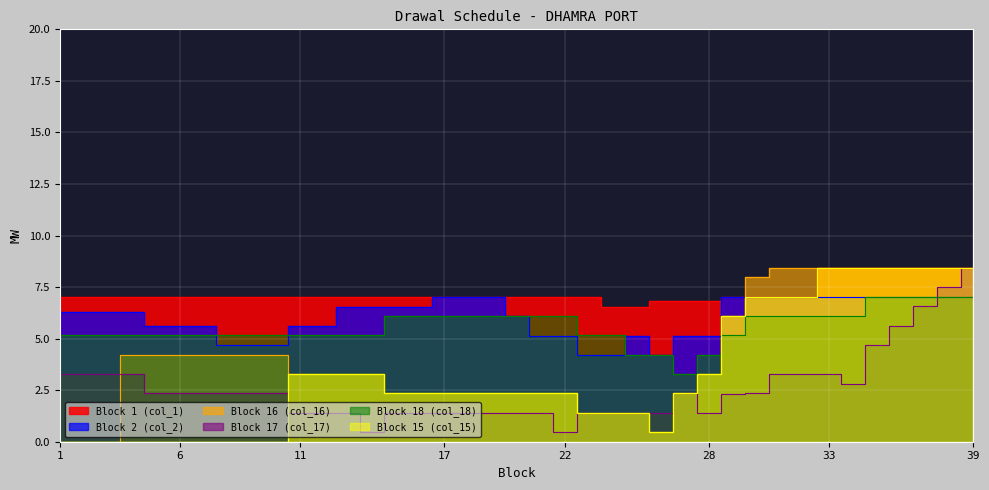

Where does the Block 15 series first go above 2?

11